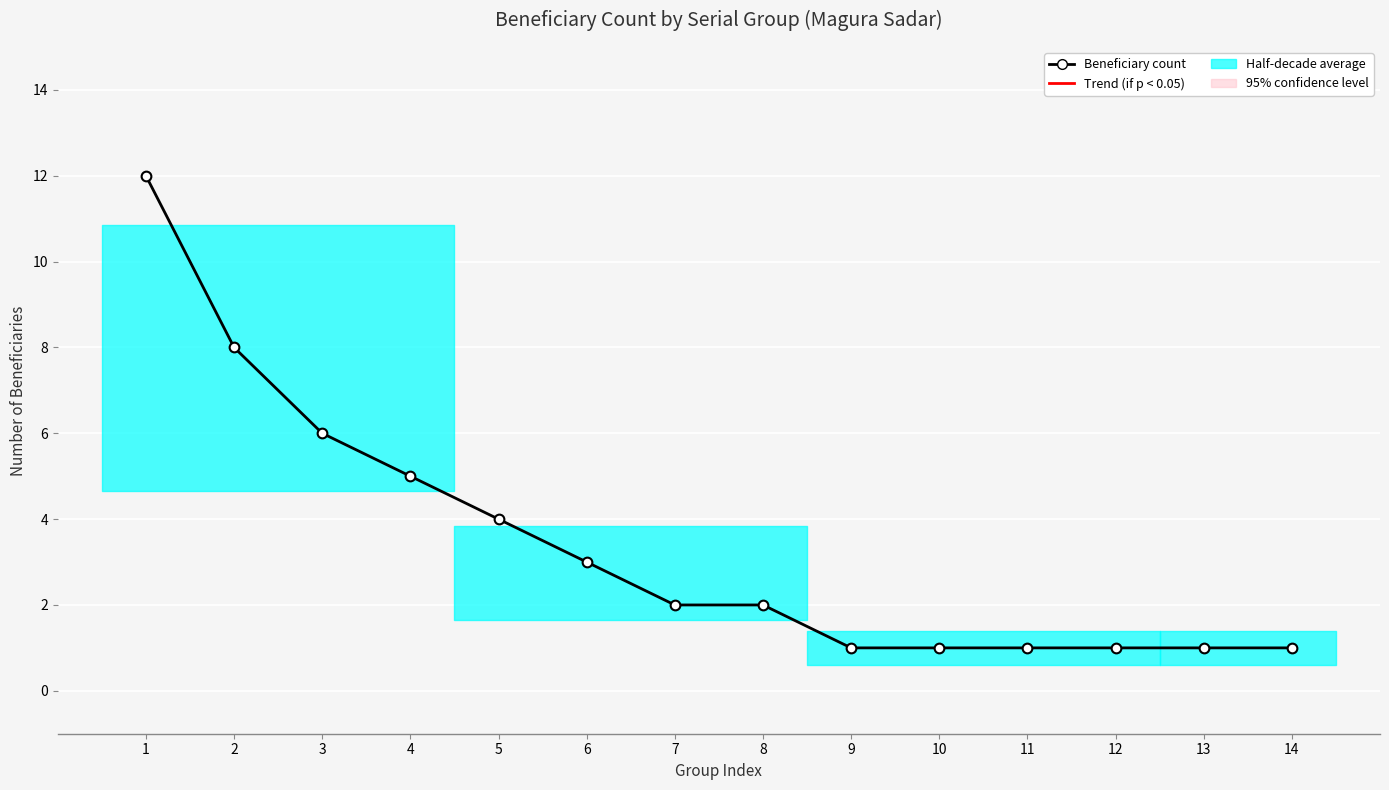

What is the value of the 14th point from the left?

1